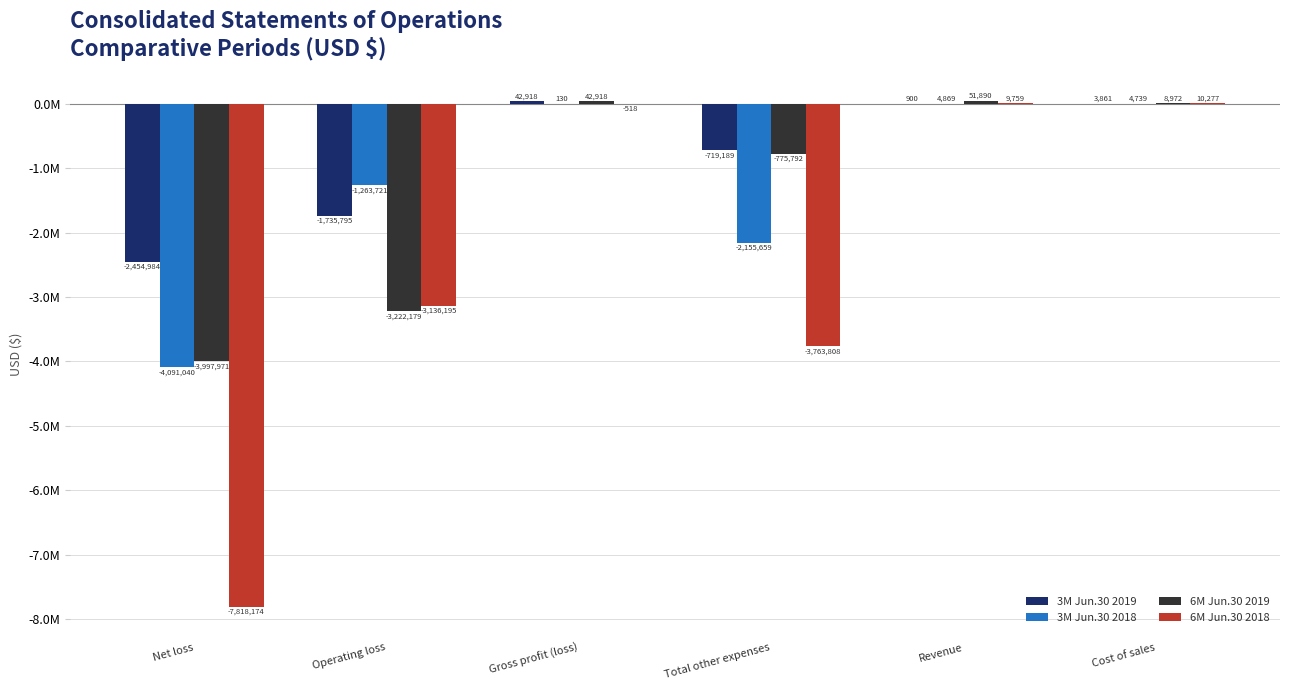

Which series changed the most between Operating loss and Revenue?

6M Jun.30 2019